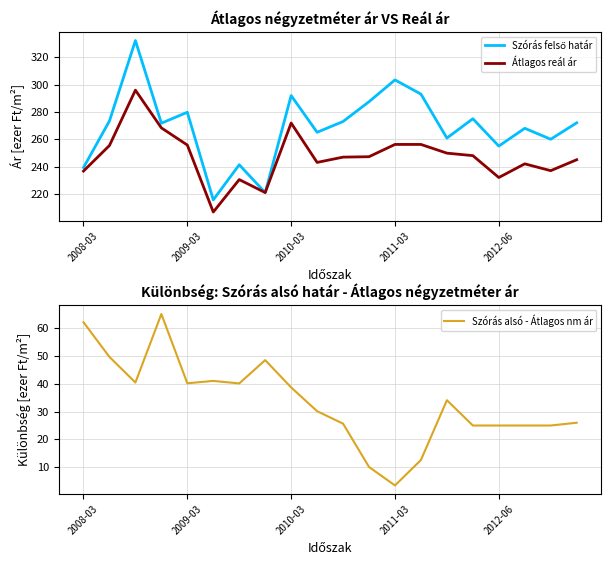

The value of Szórás alsó - Átlagos nm ár at 17 is 25.0. True or false?

True